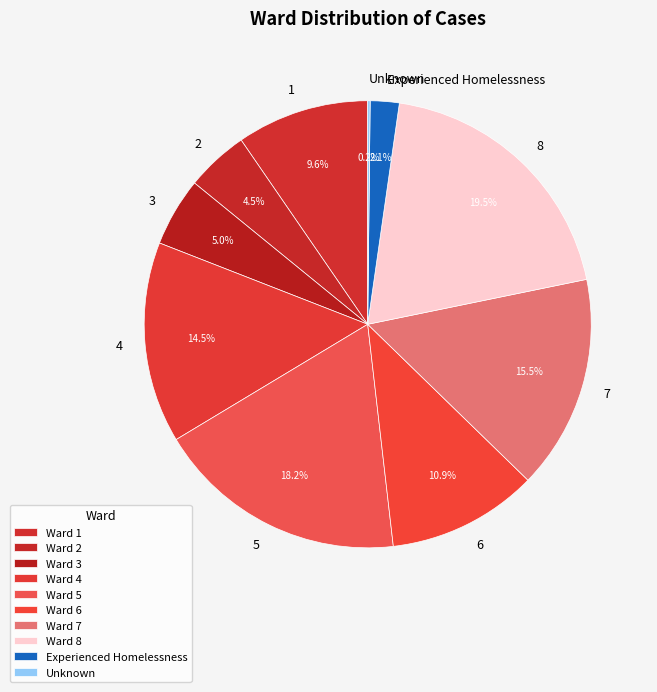

Is there any slice that represents more than half of the pie?

No